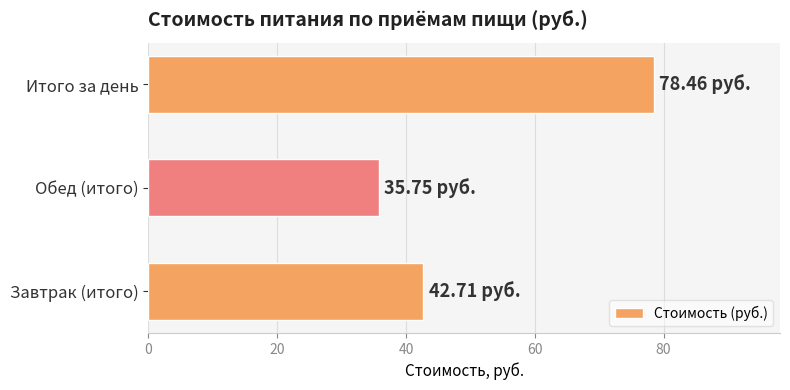

Between Итого за день and Обед (итого), which is larger?

Итого за день